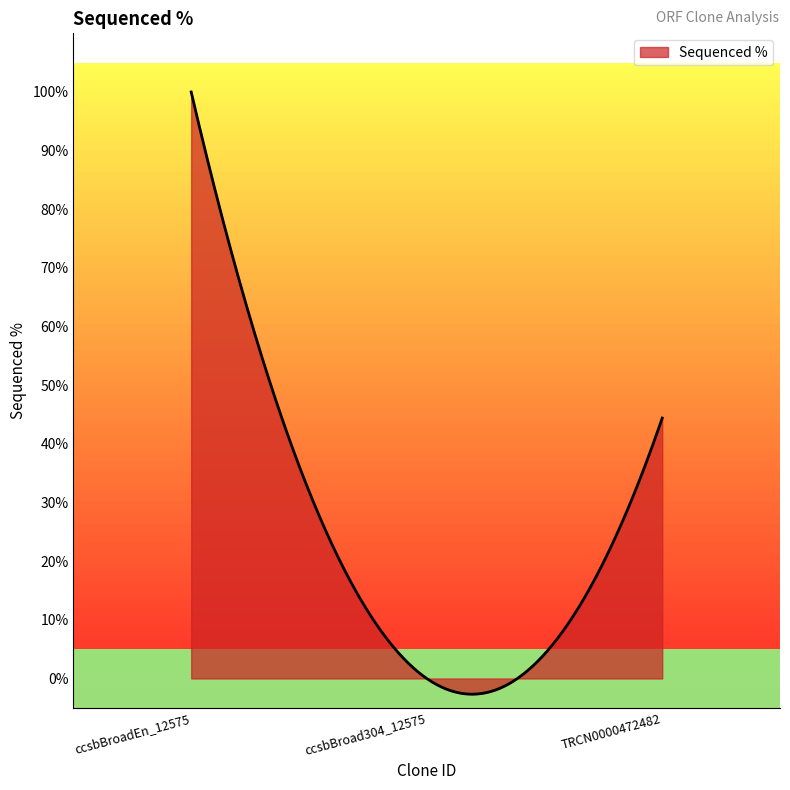

What is the maximum value shown in the chart?

100.0